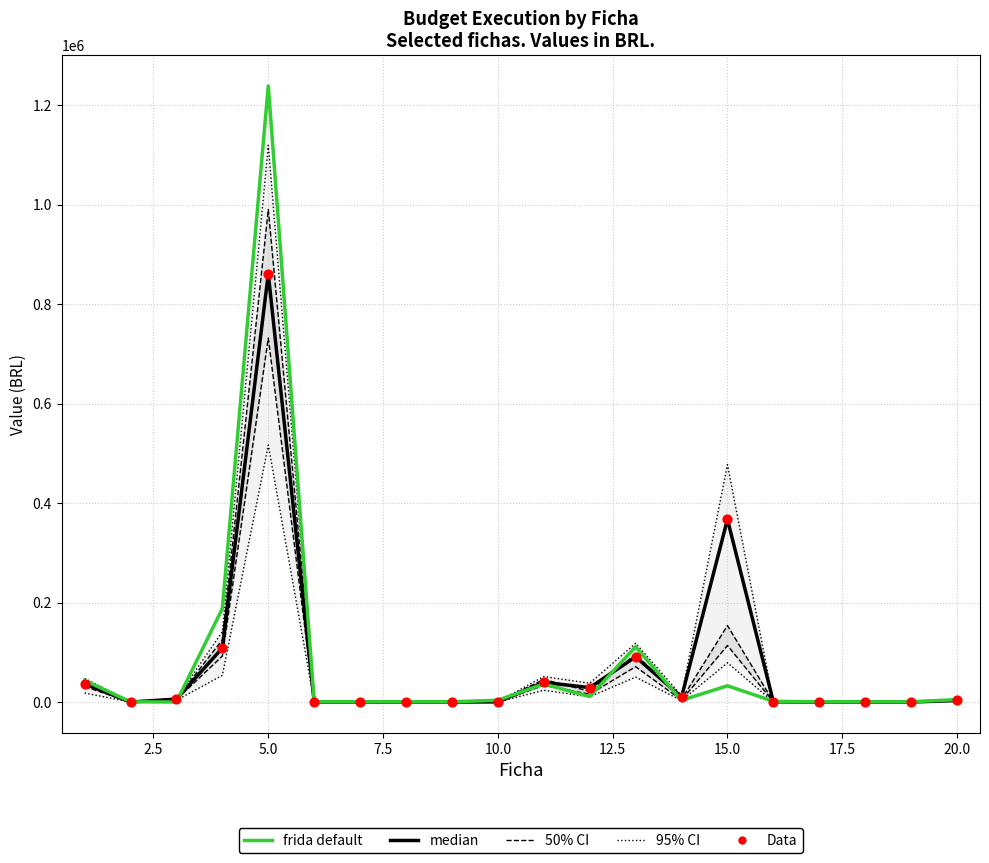

At how many categories does at least one series exceed 1177791?

1